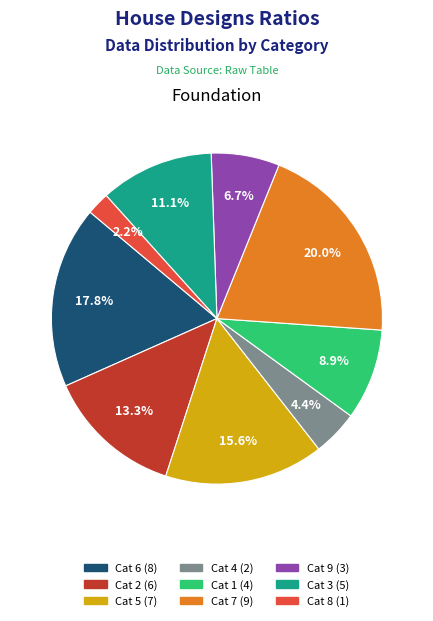

Is there any slice that represents more than half of the pie?

No